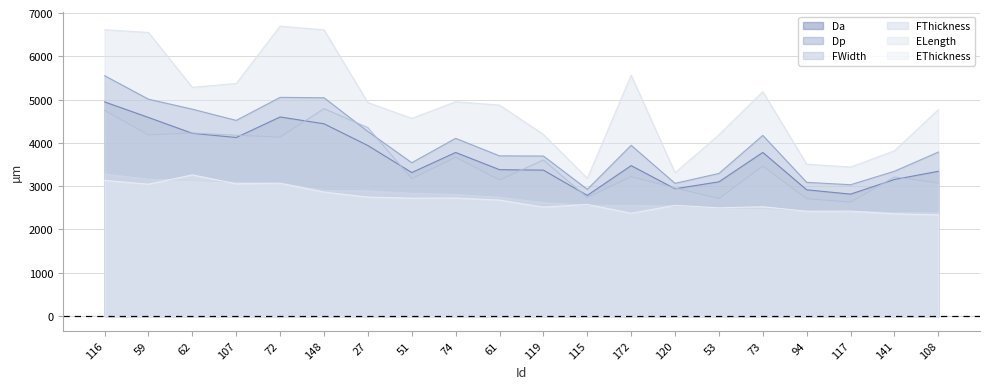

How many lines are shown in the chart?

6